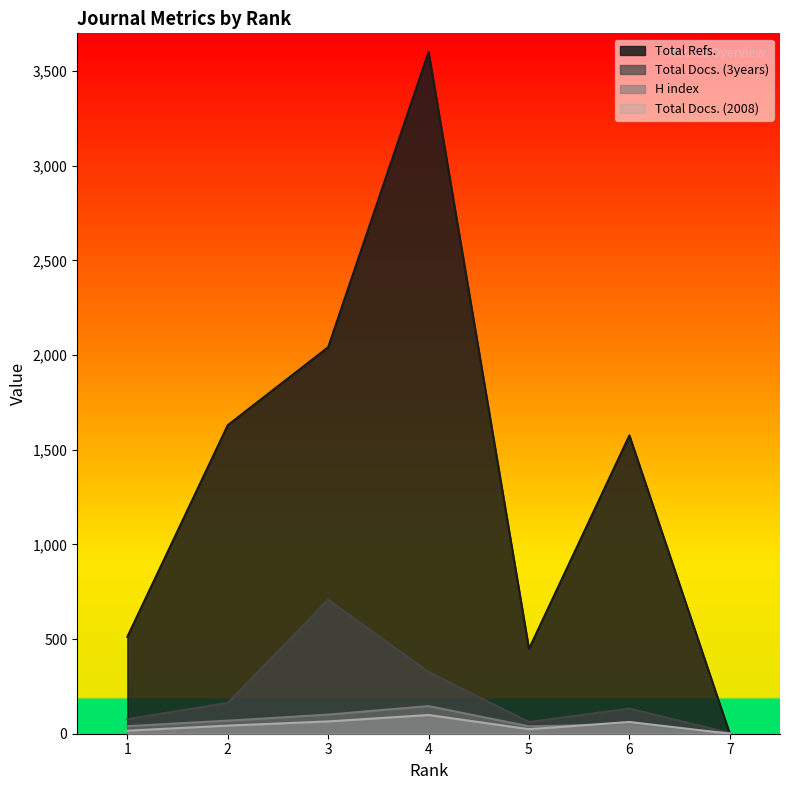

What is the spread (max minus min) of values at 2?

1587